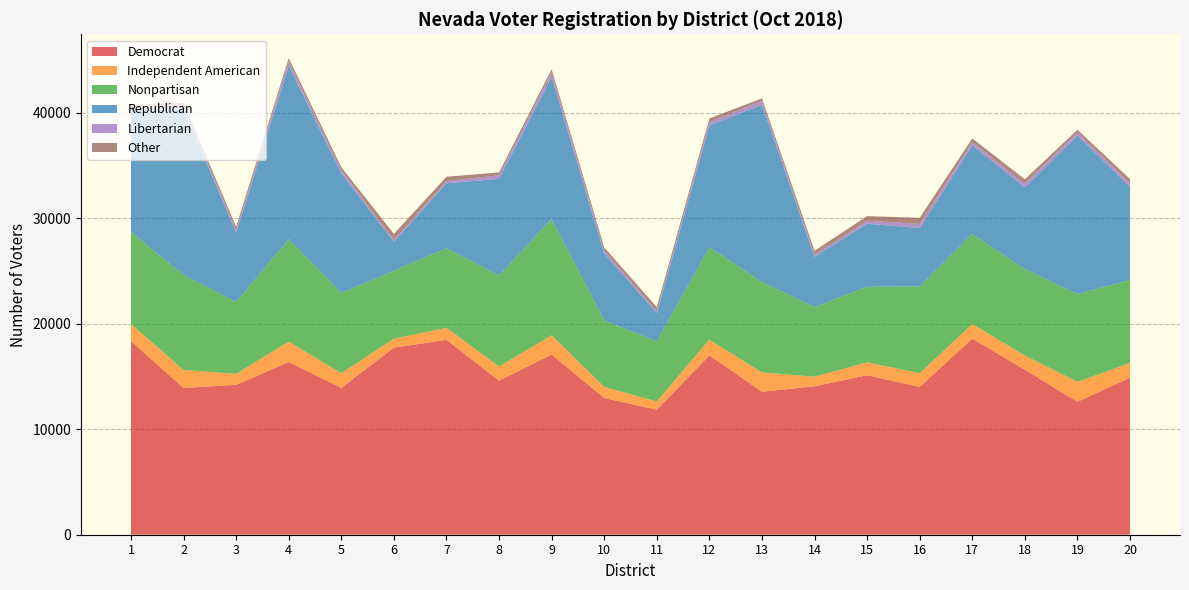

Reading left to right, extract all data points from this chart.

Democrat: 1=18356	2=13912	3=14208	4=16374	5=13922	6=17736	7=18480	8=14599	9=17084	10=12958	11=11854	12=17000	13=13555	14=14072	15=15121	16=14010	17=18598	18=15641	19=12606	20=14887
Independent American: 1=1628	2=1700	3=1045	4=1925	5=1395	6=845	7=1130	8=1348	9=1817	10=1055	11=779	12=1491	13=1830	14=914	15=1220	16=1297	17=1379	18=1344	19=1883	20=1405
Nonpartisan: 1=8718	2=9023	3=6807	4=9724	5=7599	6=6457	7=7540	8=8640	9=11019	10=6301	11=5693	12=8773	13=8562	14=6598	15=7171	16=8234	17=8532	18=8201	19=8340	20=7849
Republican: 1=11457	2=15741	3=6567	4=16407	5=11336	6=2736	7=6176	8=9150	9=13467	10=6348	11=2674	12=11537	13=16822	14=4771	15=5976	16=5534	17=8404	18=7761	19=15013	20=8846
Libertarian: 1=302	2=356	3=244	4=462	5=326	6=173	7=202	8=346	9=453	10=264	11=191	12=315	13=368	14=185	15=288	16=388	17=300	18=341	19=297	20=338
Other: 1=307	2=214	3=323	4=294	5=263	6=576	7=413	8=268	9=285	10=313	11=387	12=346	13=236	14=383	15=431	16=583	17=358	18=411	19=257	20=392